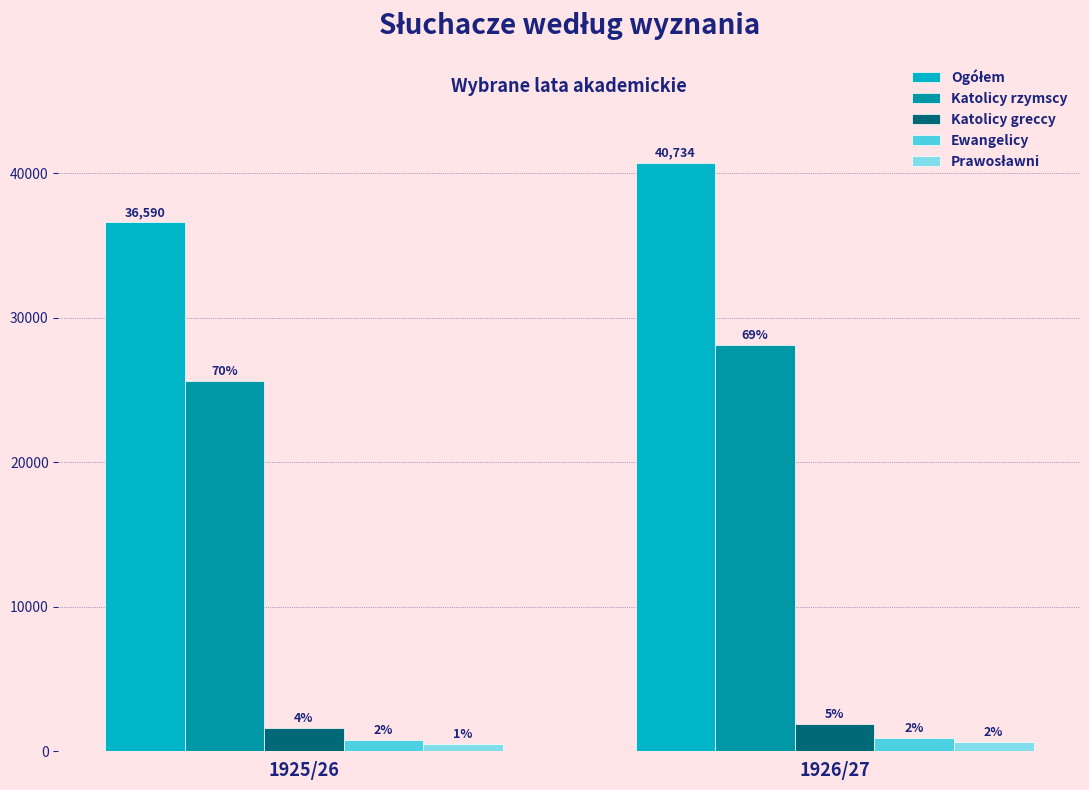

What is the maximum value shown in the chart?

40734